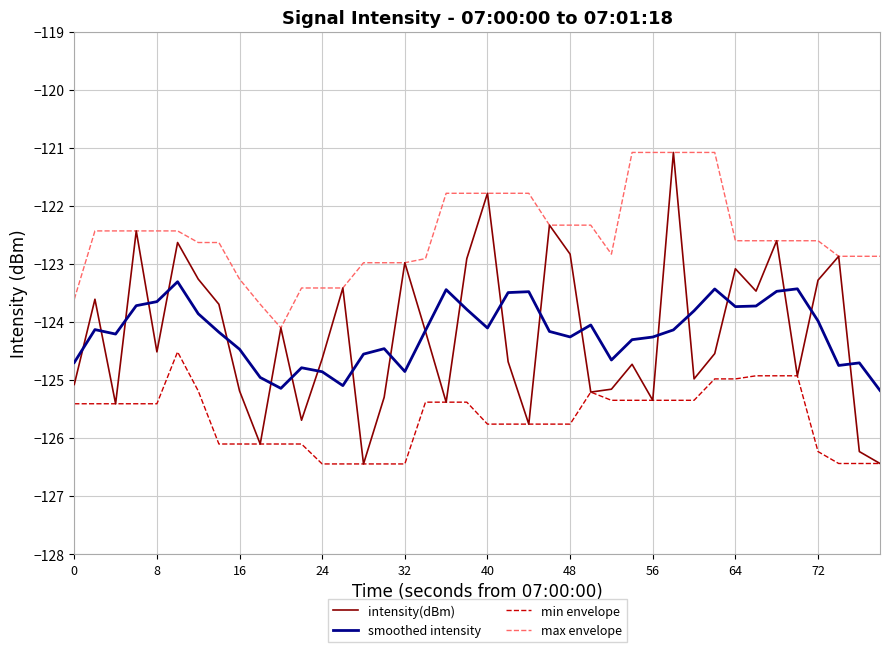

What is the lowest value of the min envelope series?

-126.4